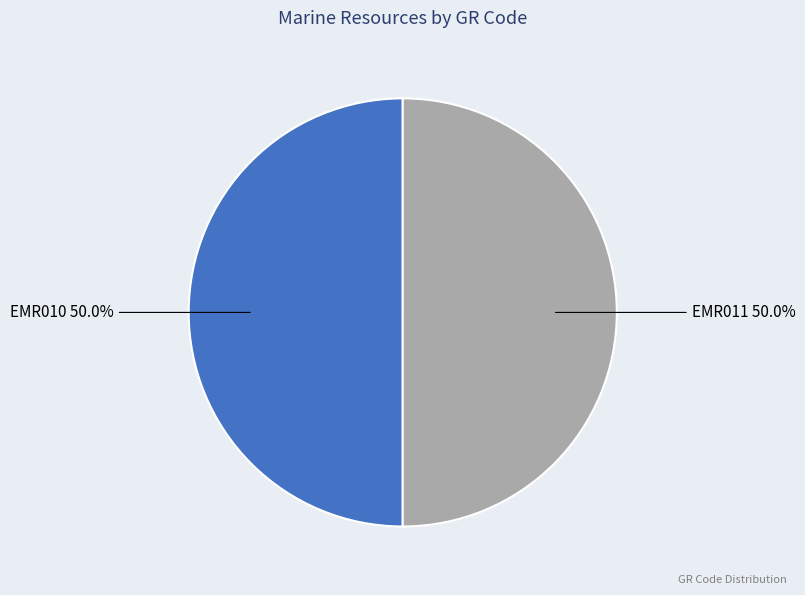

What is the ratio of the value at EMR011 to the value at EMR010?

1.0